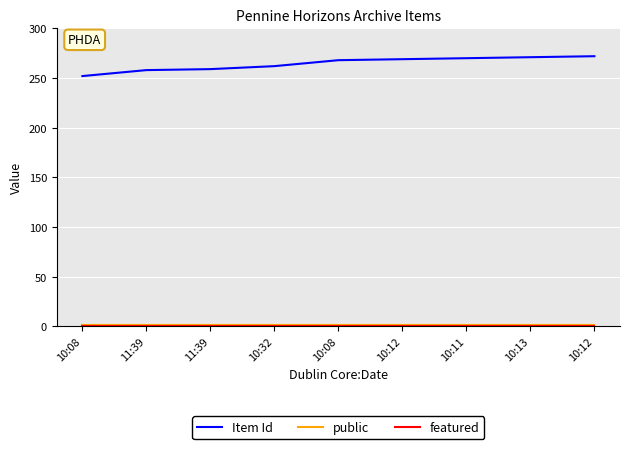

Rank the categories by public value from highest to lowest.

10:08, 11:39, 11:39, 10:32, 10:08, 10:12, 10:11, 10:13, 10:12